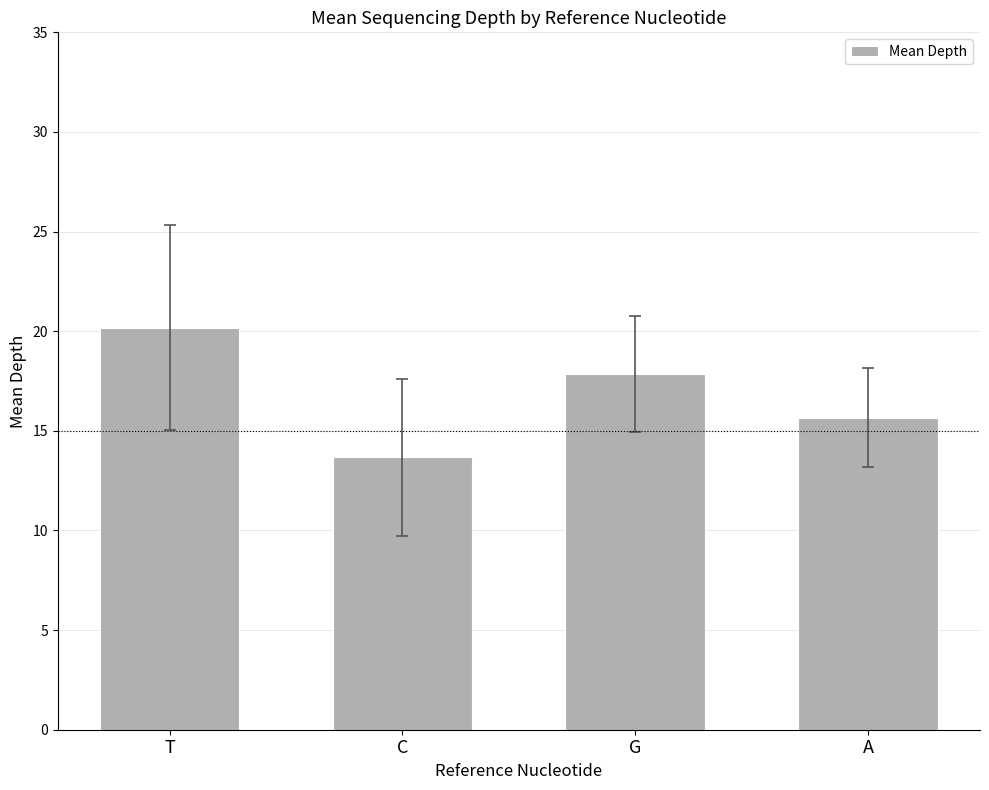

How many bars are there in total?

4